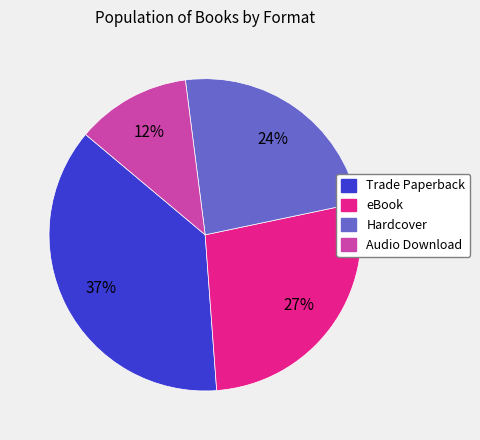

Which category has the biggest portion of the pie?

Trade Paperback